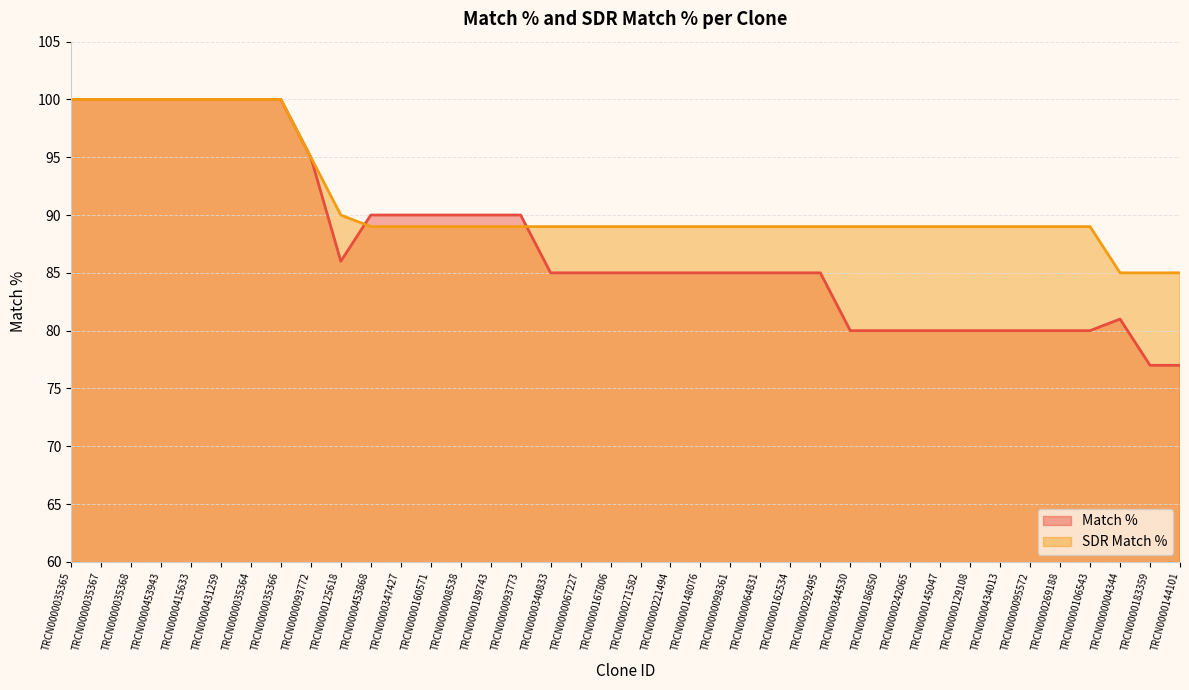

What is the value of the Match % point at the 29th from the left?

80